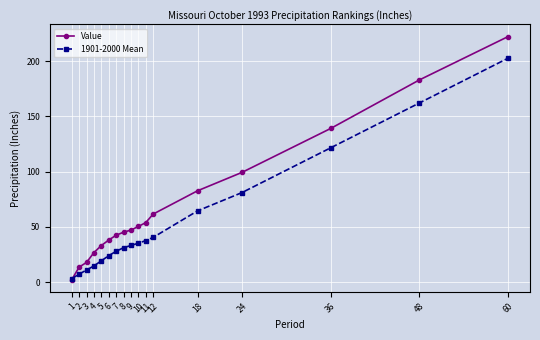

Between 10 and 12, which series saw the biggest shift?

Value